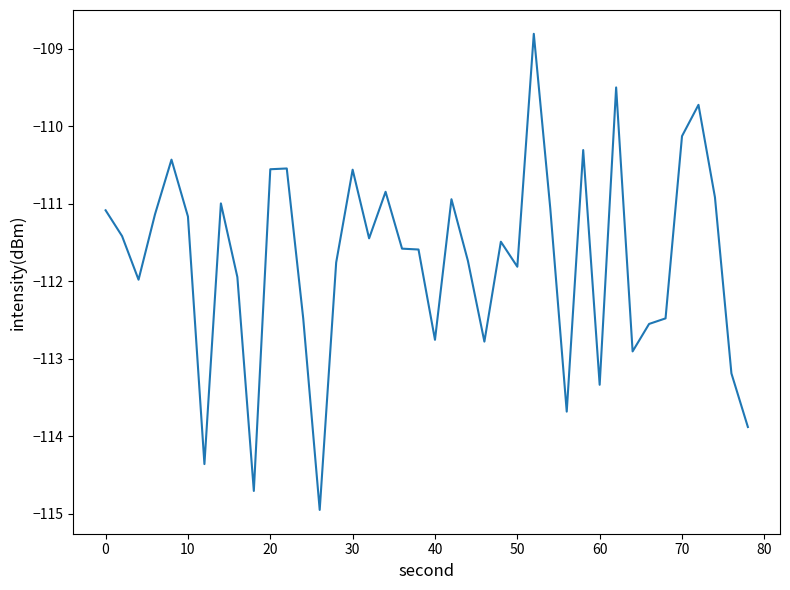

What is the greatest value displayed?

-108.8